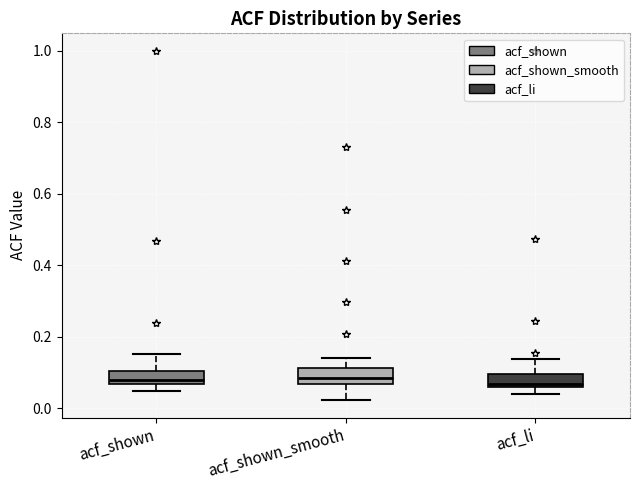

Where does the upper whisker of the box for acf_shown_smooth end on the y-axis? The values are not printed on the chart, so give them approximately, as read against the axis.

0.14